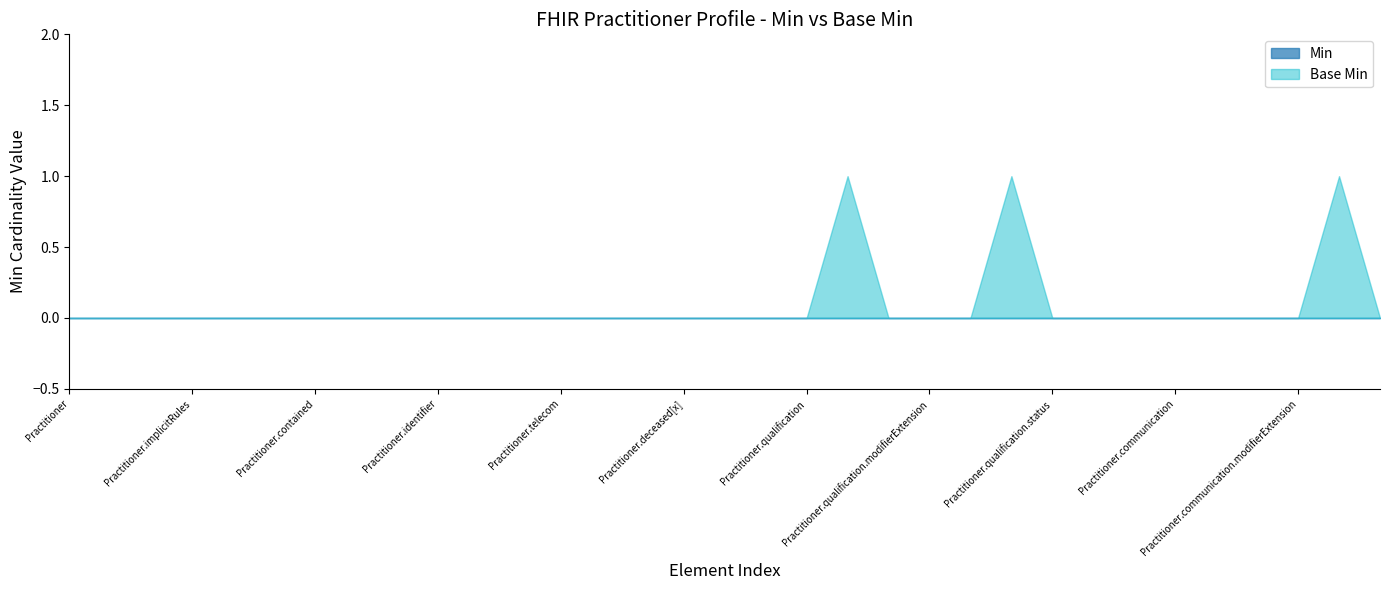

Count the number of values greater than 0.

3